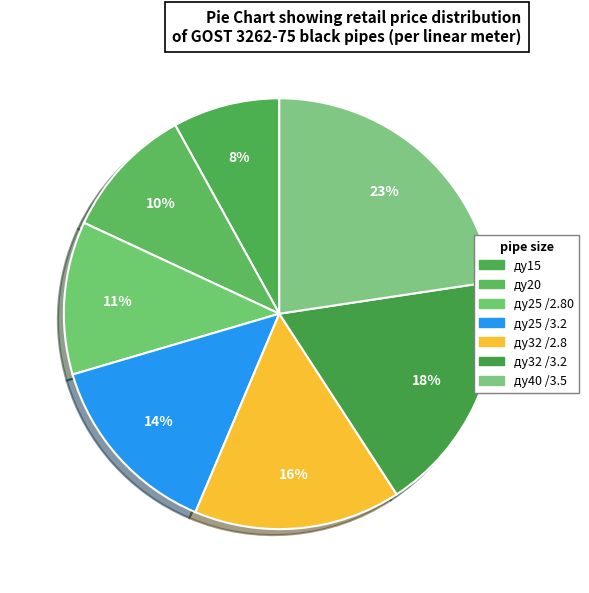

How many slices are in this pie chart?

7